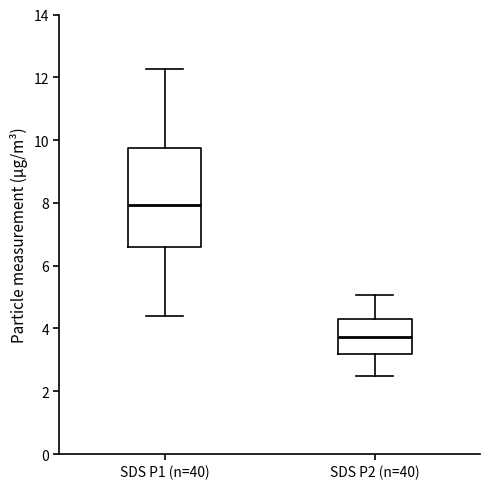

Comparing the boxes themselves (not the whiskers), which one is the tallest?

SDS P1 (n=40)